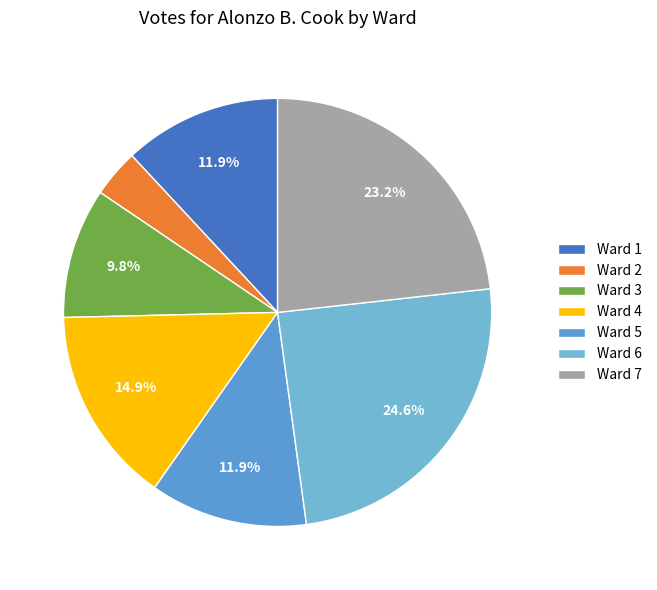

To the nearest percent, what percentage of the pie is Ward 6?

25%